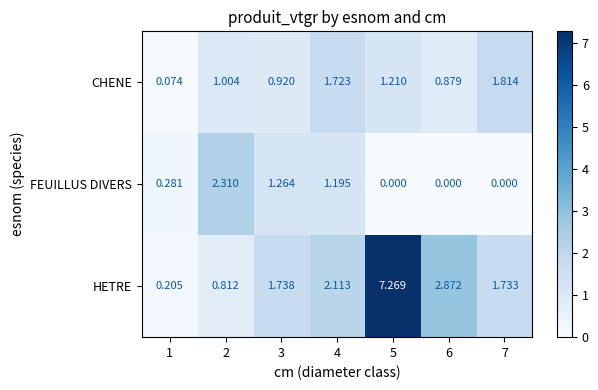

Which series changed the most between 2 and 5?

HETRE